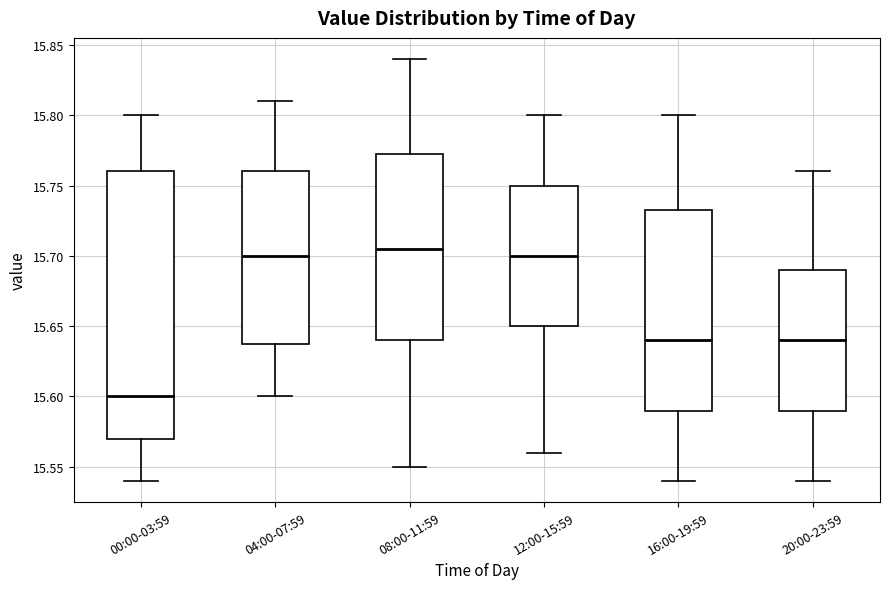

Reading left to right, read every box against the y-axis: the position of its median line, the range the box covers, and the ends of its whiskers. The values are not printed on the chart, so give them approximately, as read against the axis.

00:00-03:59: median 15.600, box 15.570 to 15.760, whiskers 15.540 to 15.800
04:00-07:59: median 15.700, box 15.640 to 15.760, whiskers 15.600 to 15.810
08:00-11:59: median 15.705, box 15.640 to 15.775, whiskers 15.550 to 15.840
12:00-15:59: median 15.700, box 15.650 to 15.750, whiskers 15.560 to 15.800
16:00-19:59: median 15.640, box 15.590 to 15.735, whiskers 15.540 to 15.800
20:00-23:59: median 15.640, box 15.590 to 15.690, whiskers 15.540 to 15.760